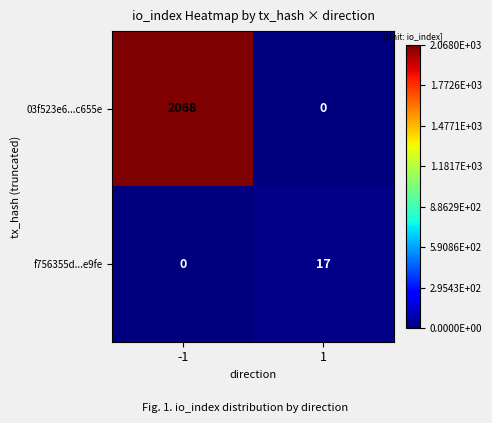

At 1, list the series in order from largest to smallest.

f756355d...e9fe, 03f523e6...c655e